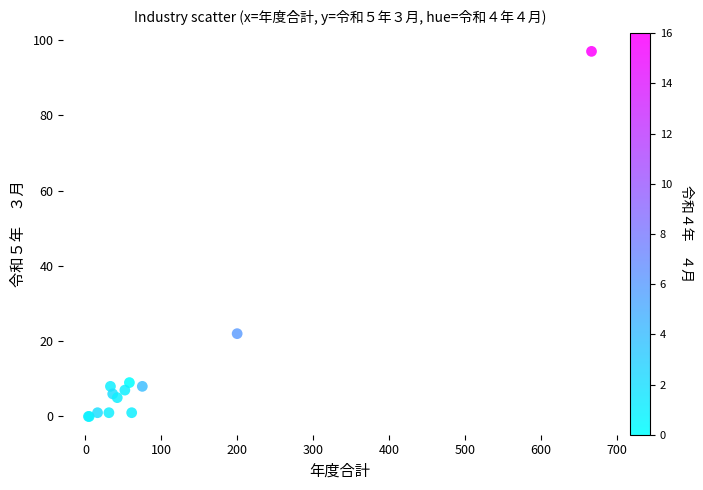

What Y value in the scatter plot is closest to 48?

22